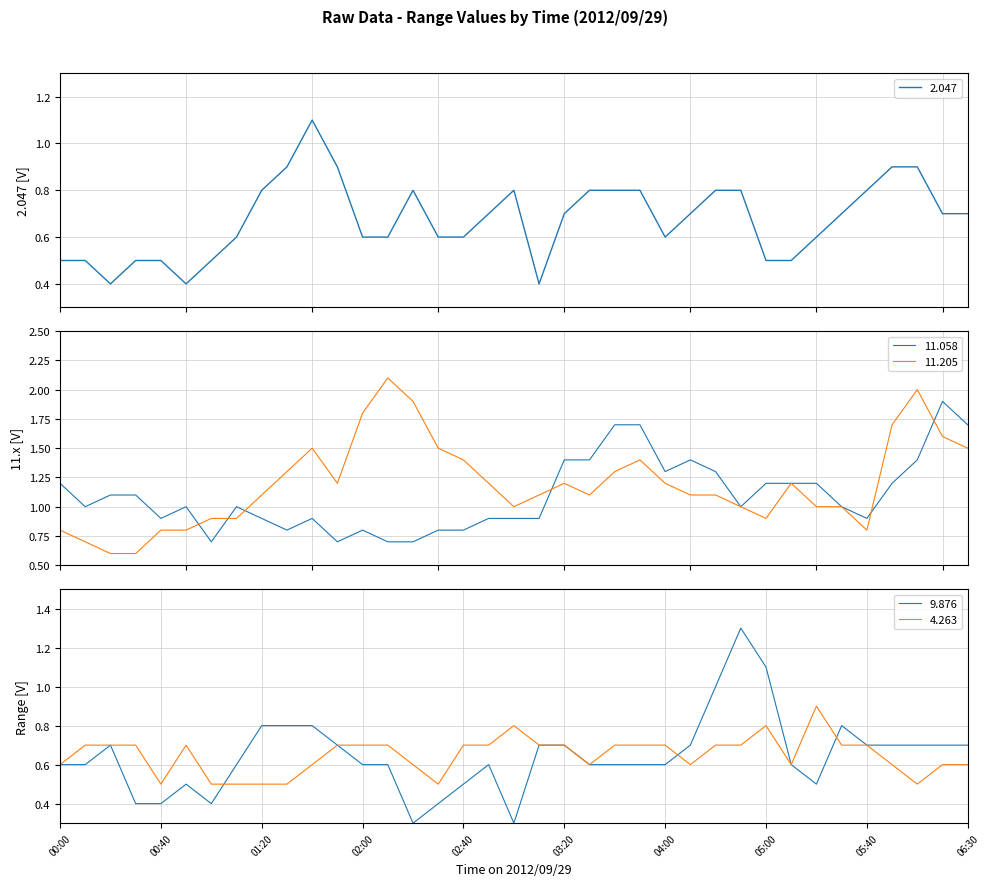

What is the highest value of the 11.205 series?

2.1